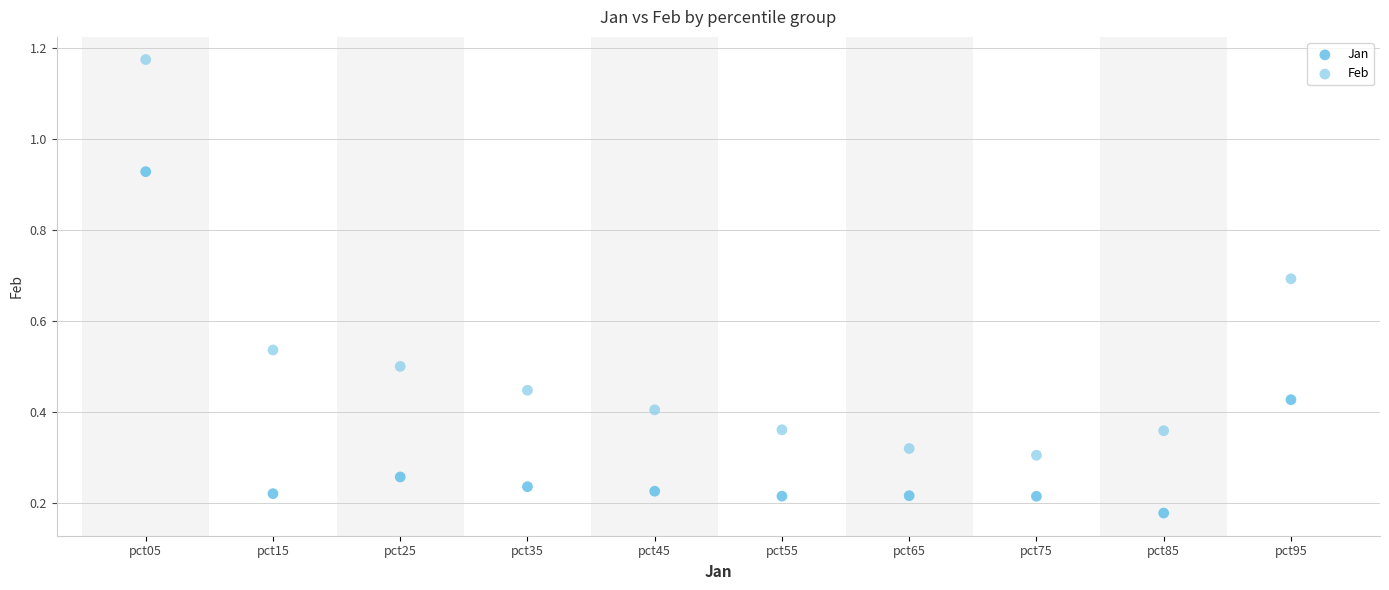

Which series contains the highest Y value?

Feb